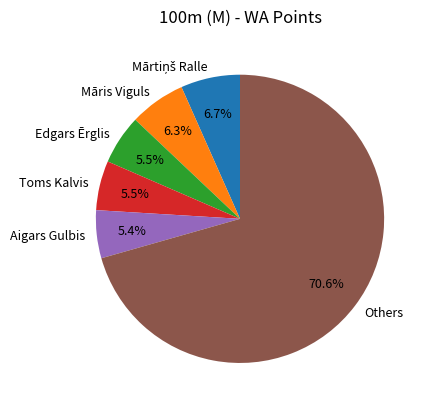

How many segments does this pie chart have?

6